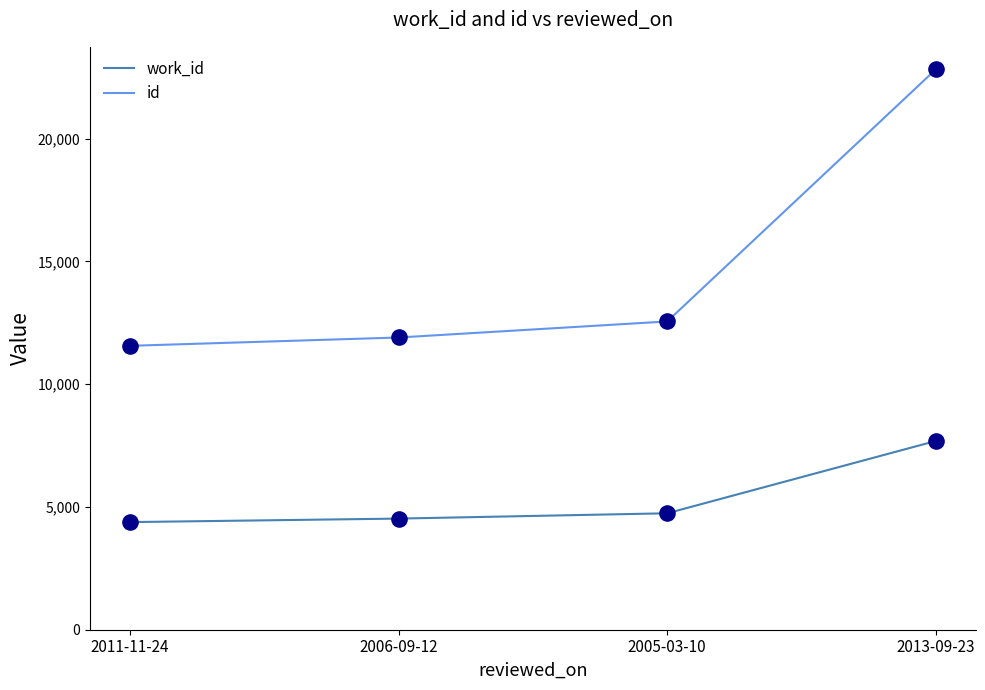

What are all the series names shown in the legend?

work_id, id